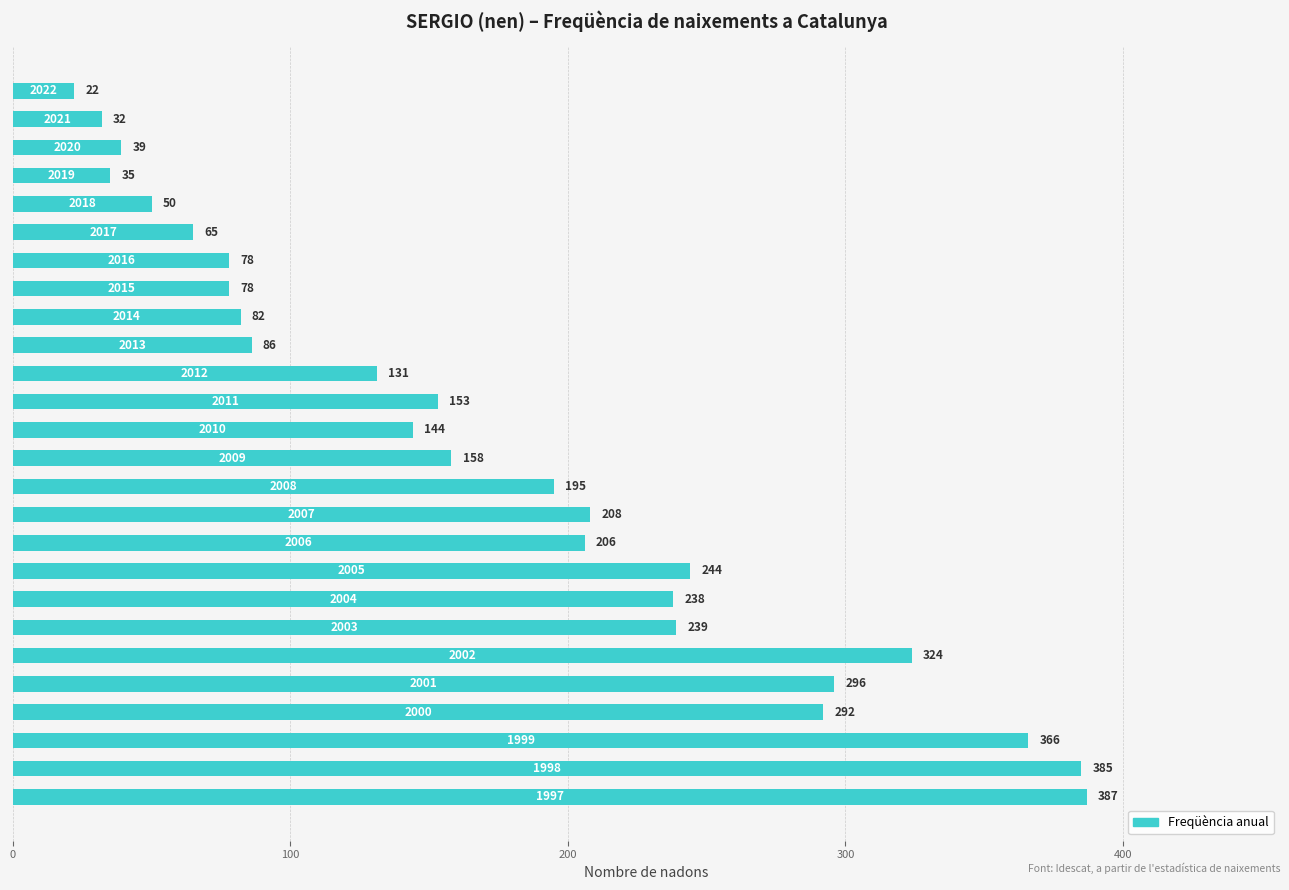

How many data points are less than 158?

13